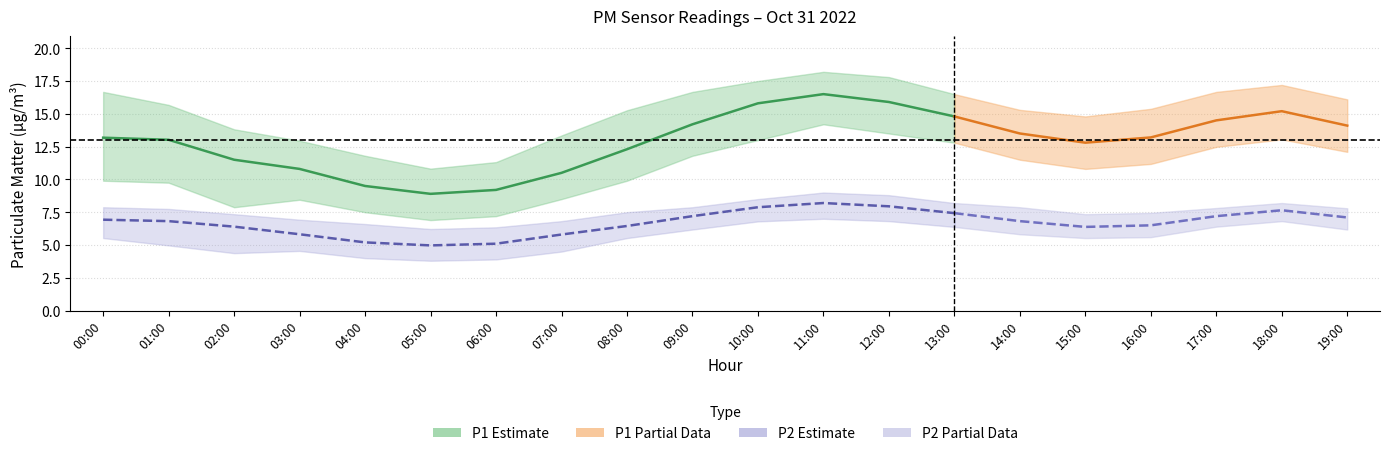

The P2_lower series shows 11.1 at 11:00. True or false?

False